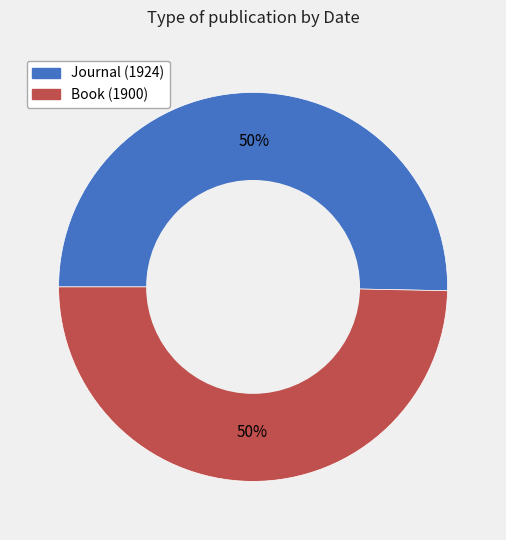

To the nearest percent, what is the average slice percentage?

50%